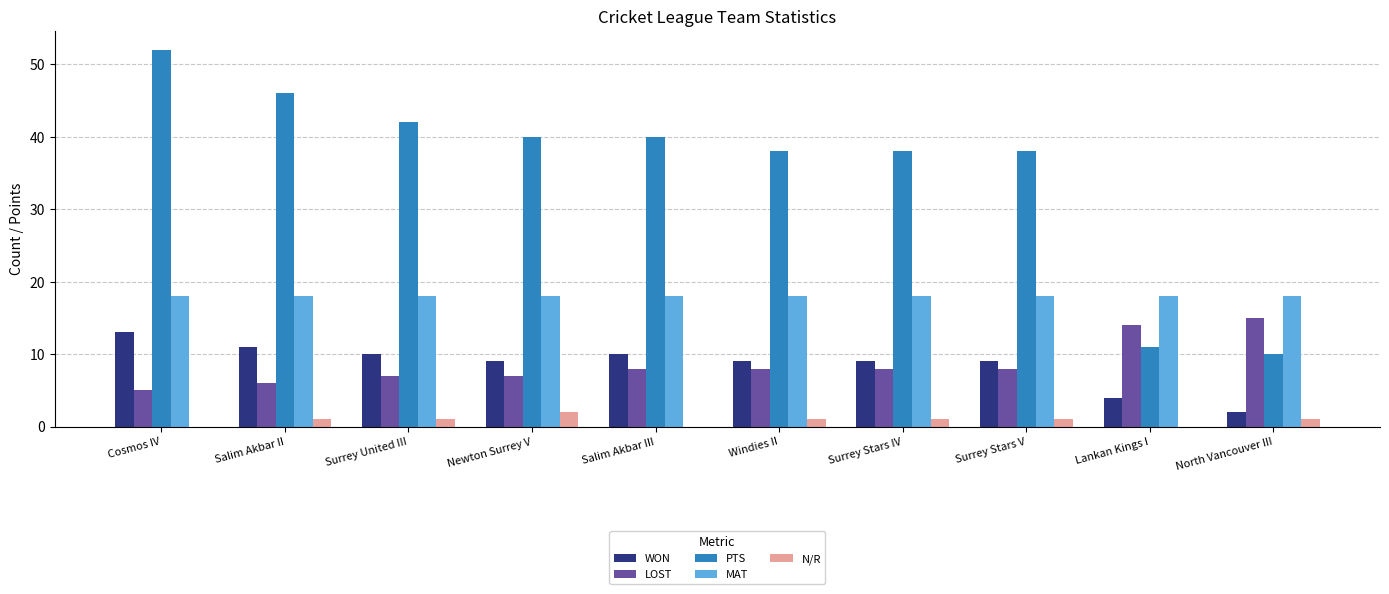

What is the sum of all MAT values?

180